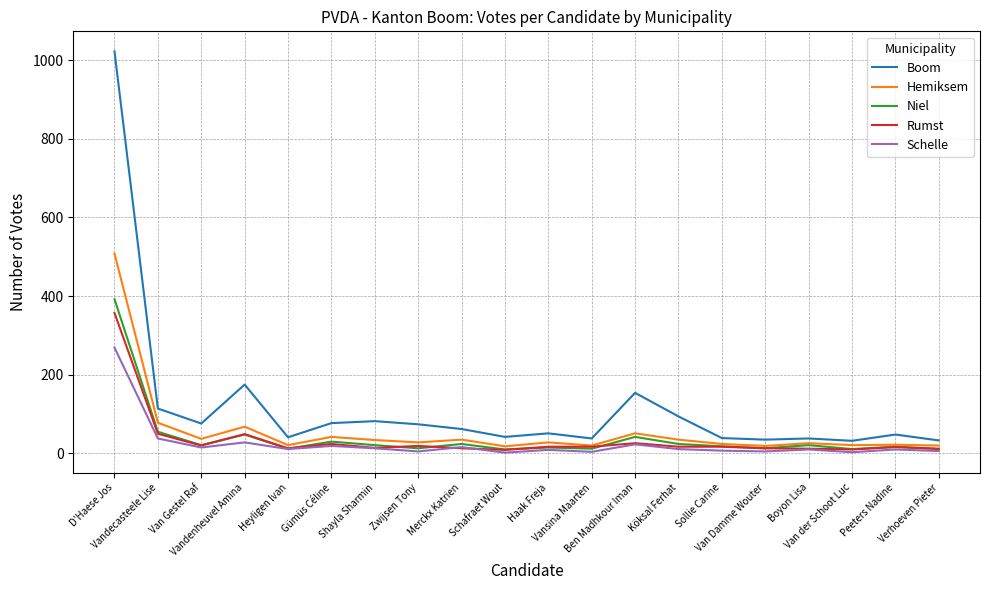

What is the average value of the Hemiksem series?

57